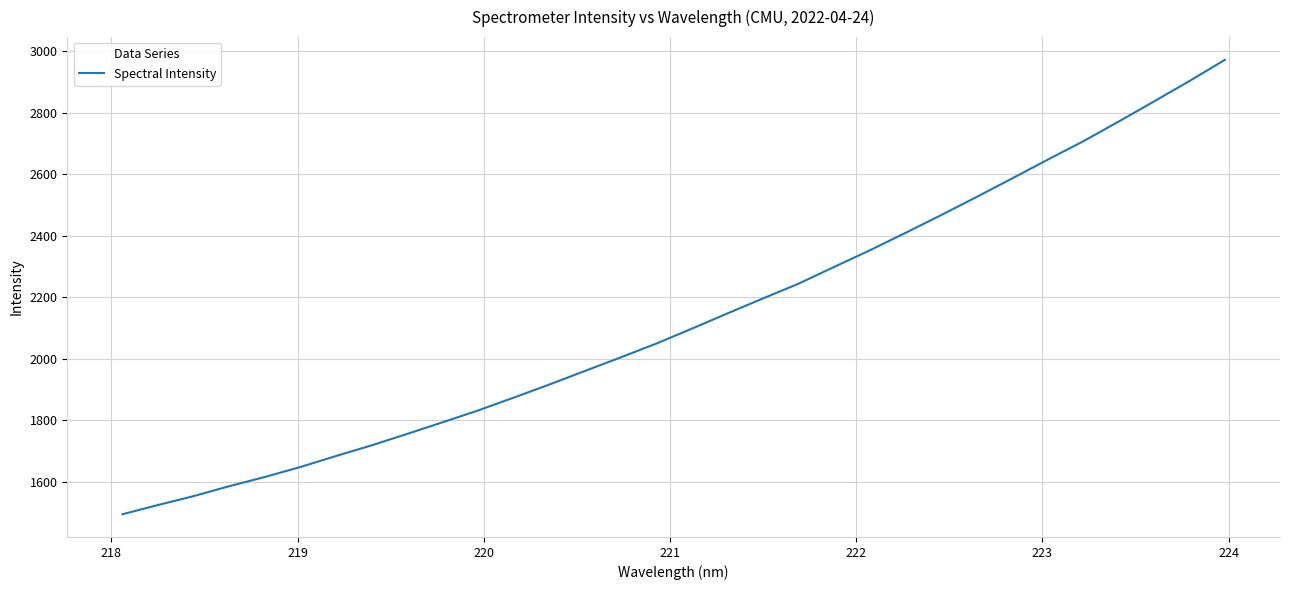

What is the minimum value shown in the chart?

1494.1